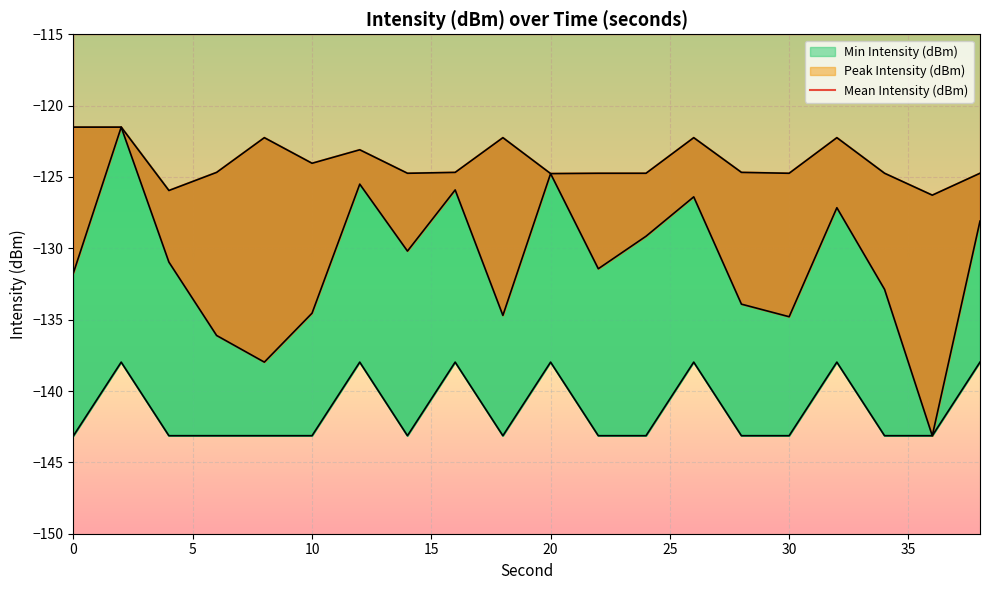

What is the maximum value shown in the chart?

-121.5